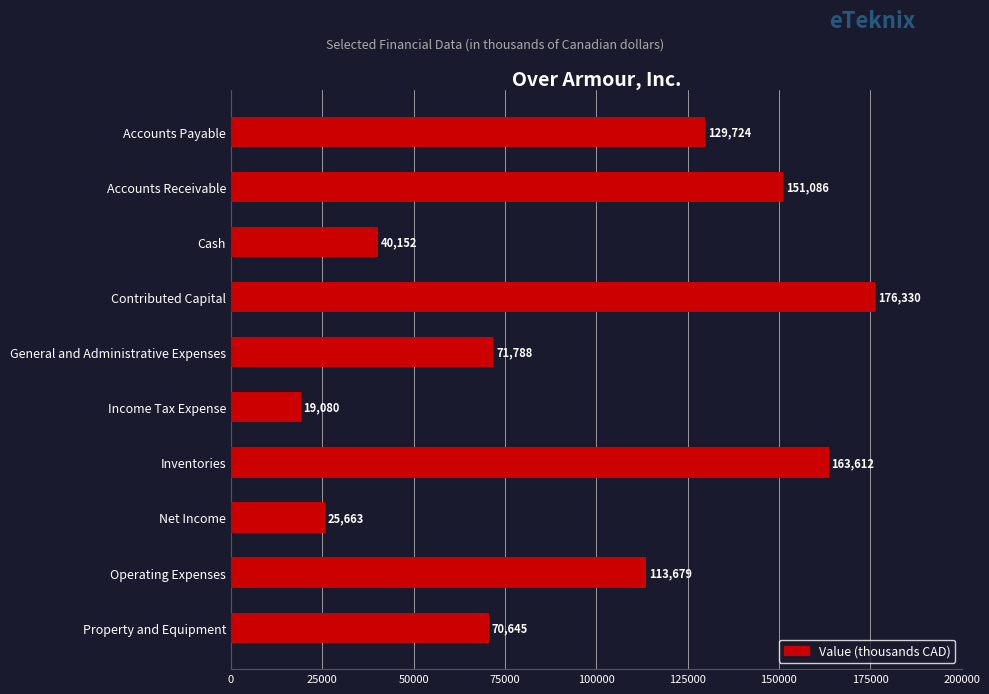

Reading top to bottom, list all the values displayed in this chart.

Accounts Payable=129724	Accounts Receivable=151086	Cash=40152	Contributed Capital=176330	General and Administrative Expenses=71788	Income Tax Expense=19080	Inventories=163612	Net Income=25663	Operating Expenses=113679	Property and Equipment=70645